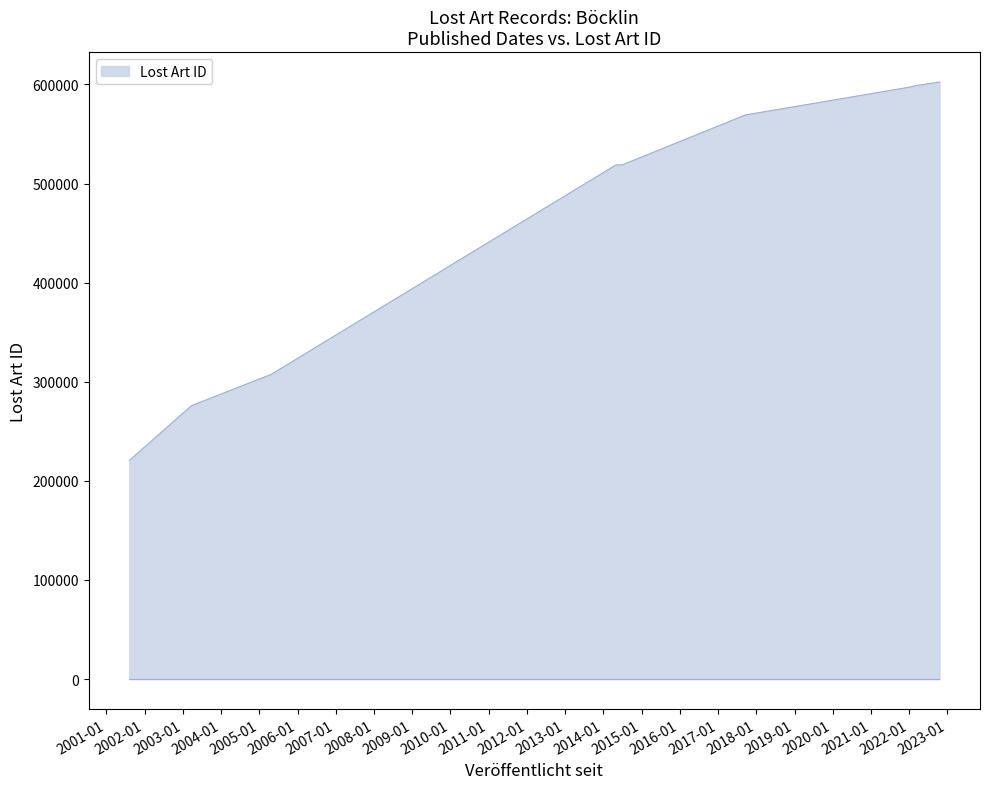

Which has a higher value, 2001-08-08 or 2022-10-17?

2022-10-17